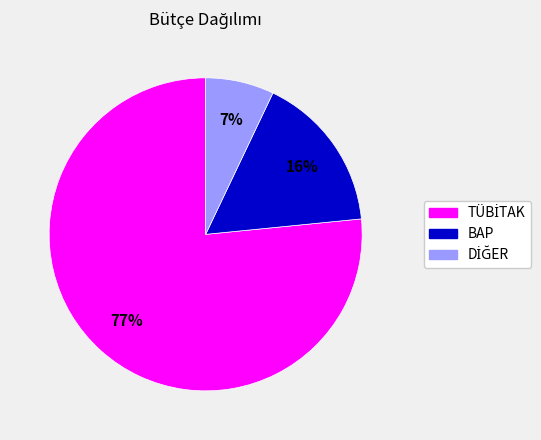

What percentage is the BAP slice, to the nearest percent?

16%